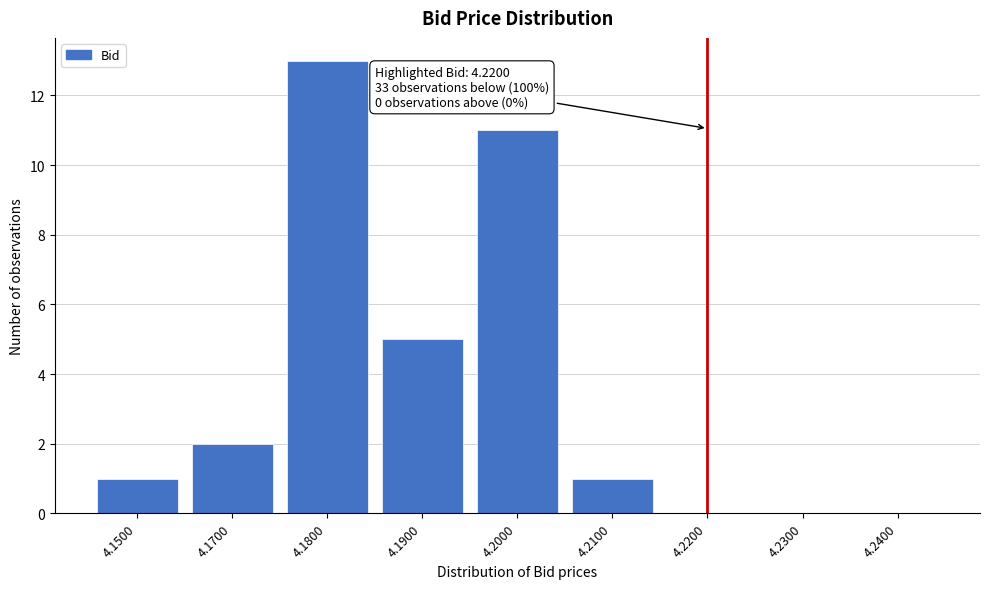

Reading left to right, transcribe all the data shown in this chart.

4.1500=1	4.1700=2	4.1800=13	4.1900=5	4.2000=11	4.2100=1	4.2200=0	4.2300=0	4.2400=0